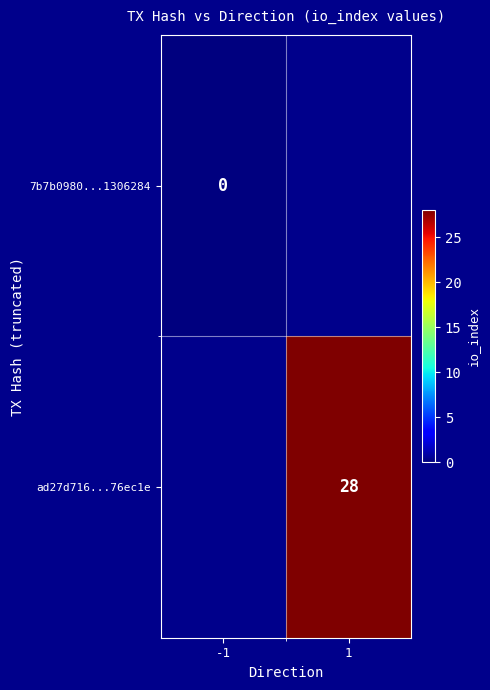

Which label corresponds to the largest value in the chart?

1